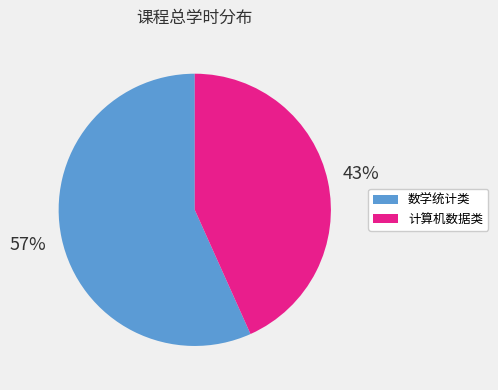

Is there any slice that represents more than half of the pie?

Yes